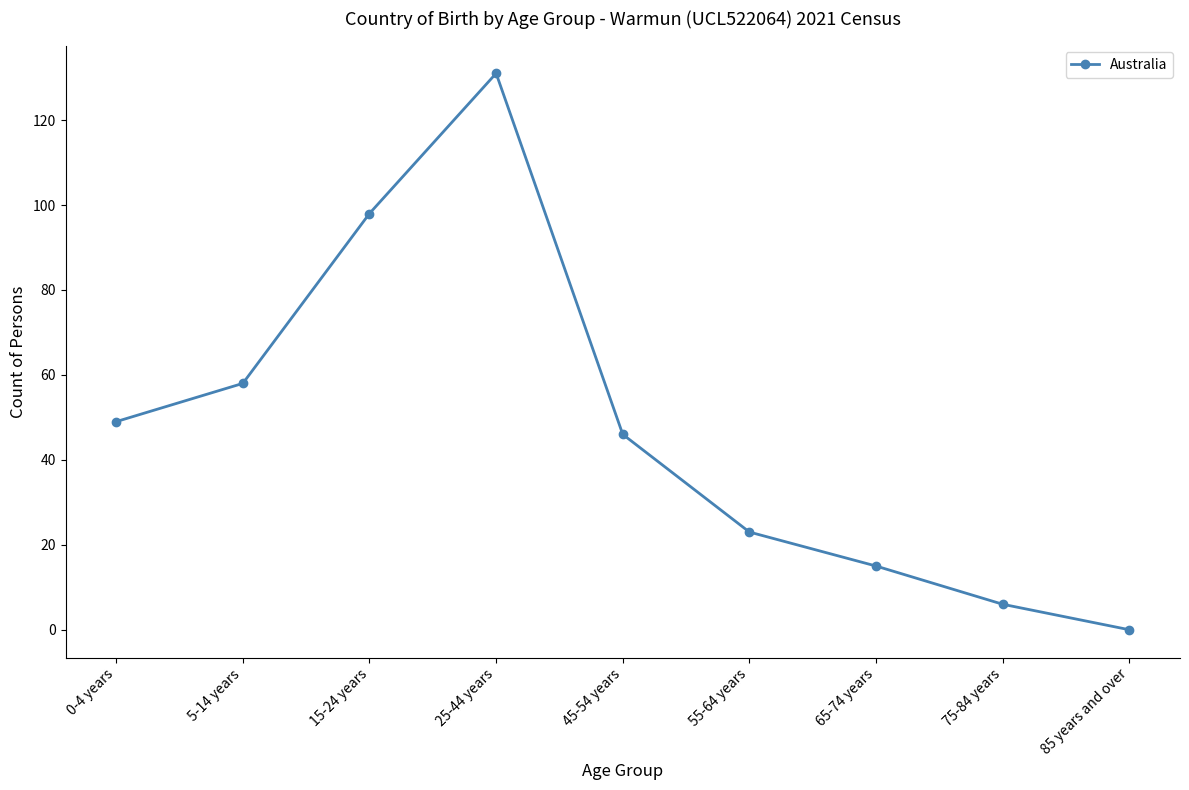

How many values are below 46?

4